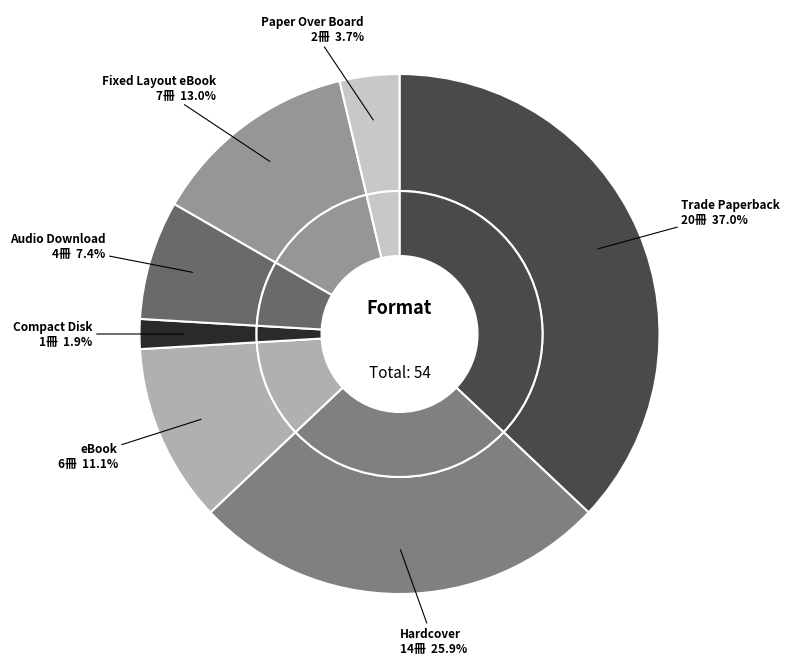

What is the change in value from Trade Paperback to Paper Over Board?

-18